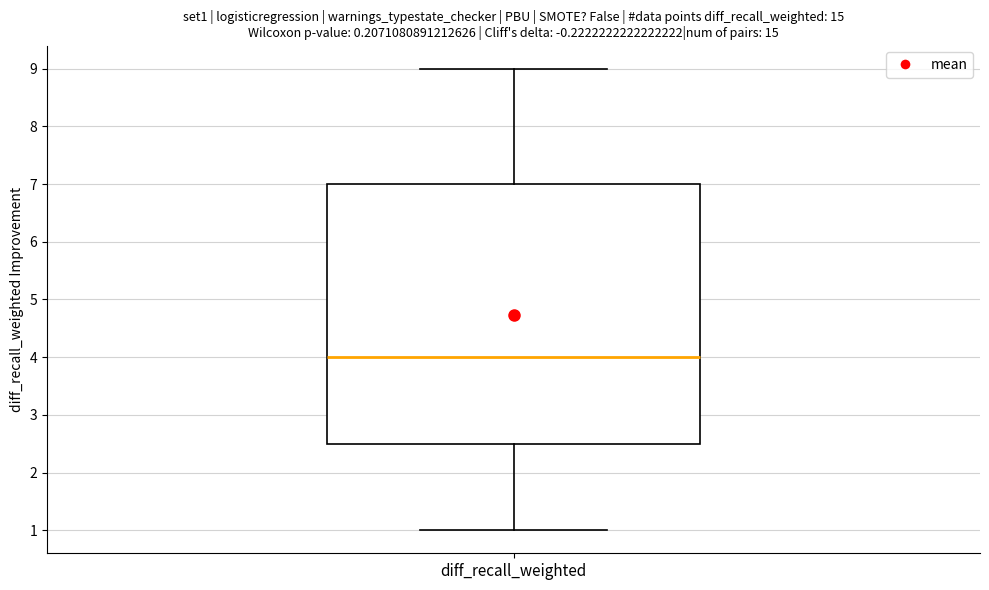

Read this box plot against the y-axis: the position of the median line, the range covered by the box, and the ends of both whiskers. The values are not printed on the chart, so give them approximately, as read against the axis.

median 4.0, box 2.5 to 7.0, whiskers 1.0 to 9.0